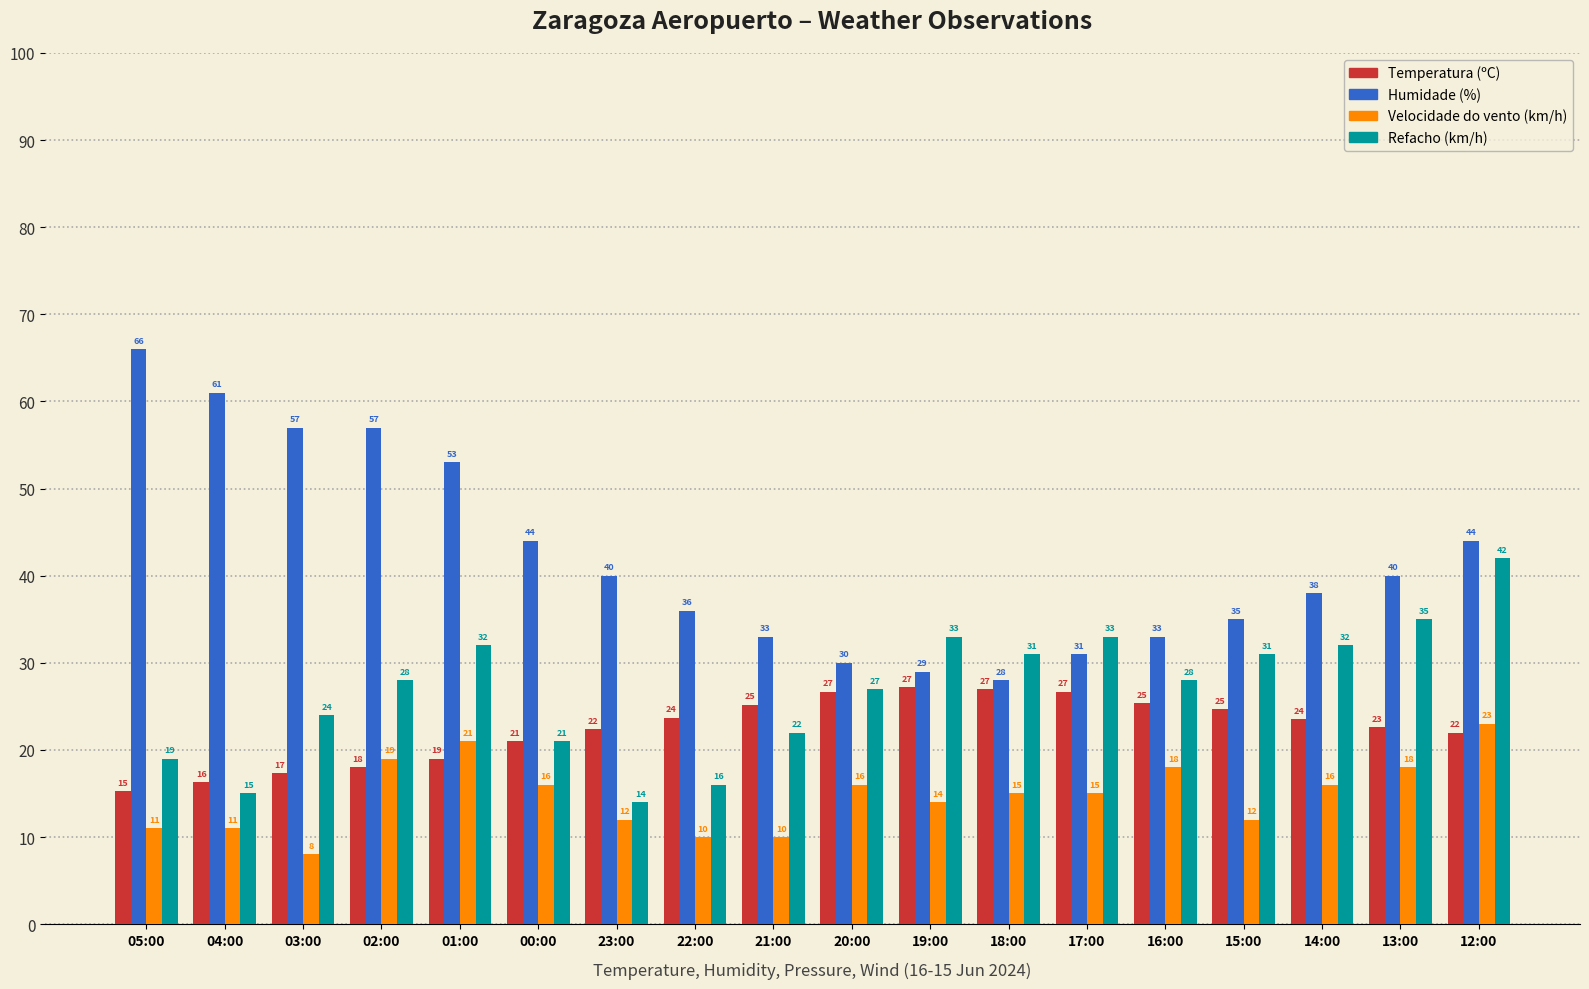

What is the greatest value displayed?

66.0